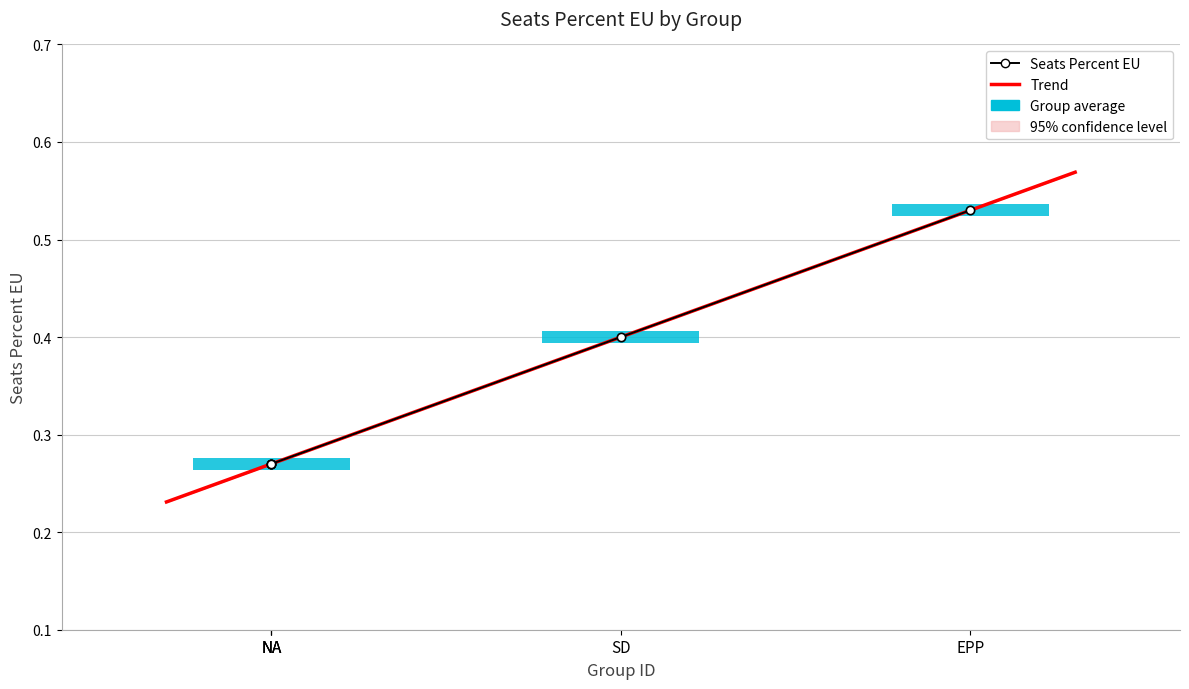

What is the label of the 5th bar from the left?

NA